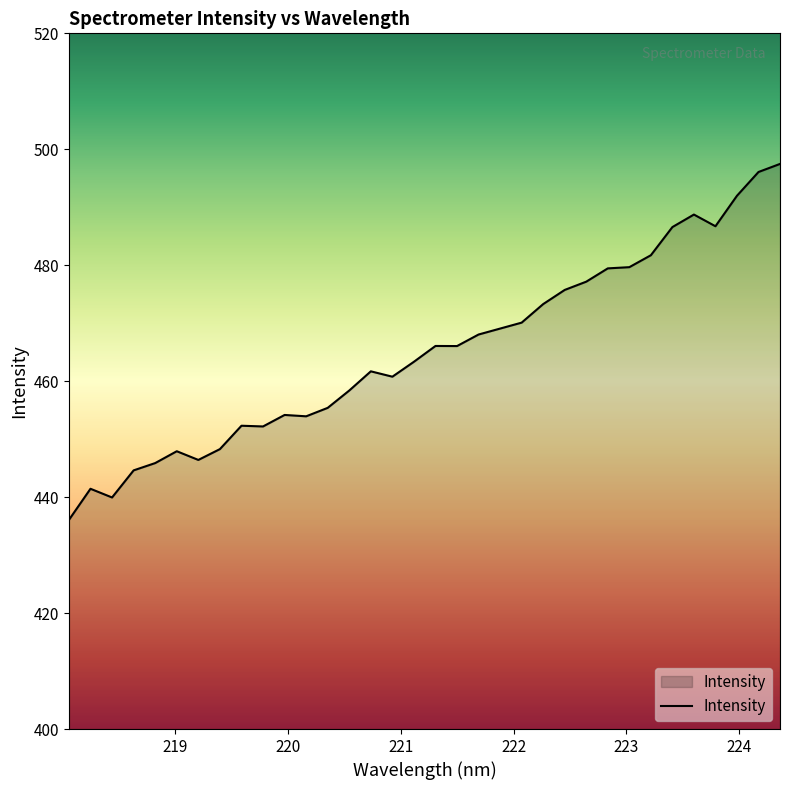

How many lines are shown in the chart?

1